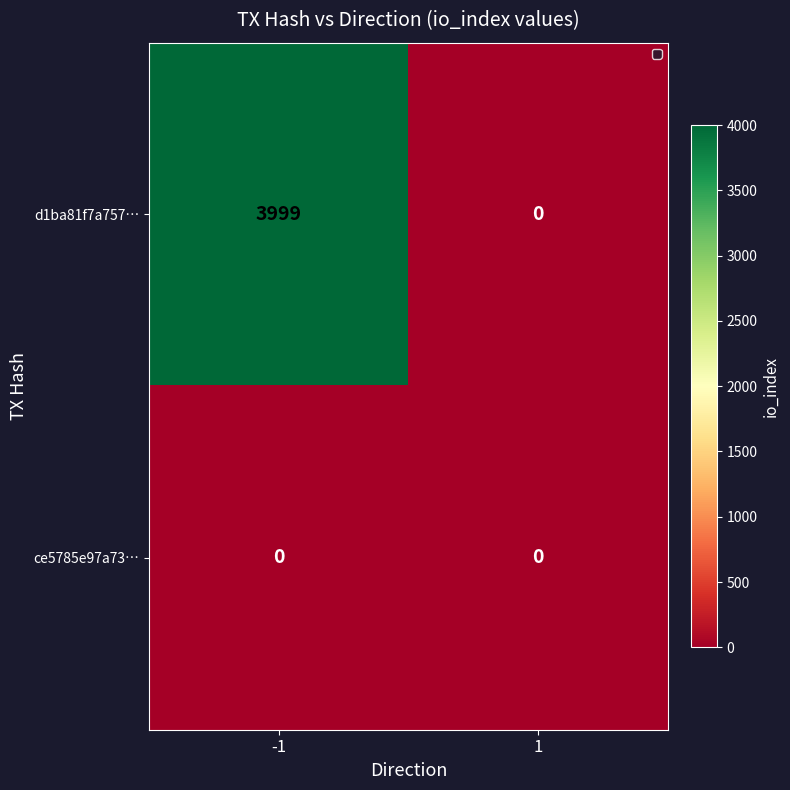

What is the sum of the d1ba81f7a757… values at 1 and -1?

3999